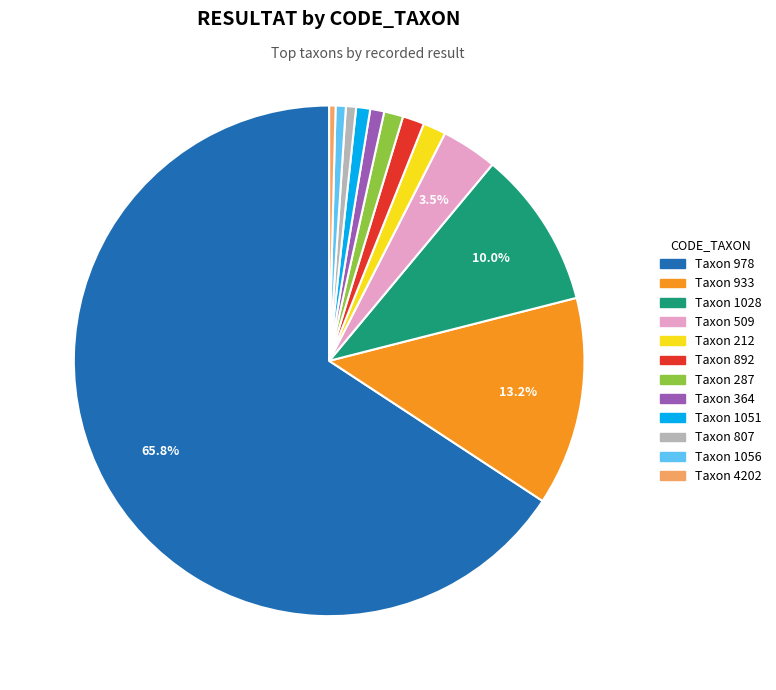

To the nearest percent, what is the difference between the largest and smallest slice percentages?

65%